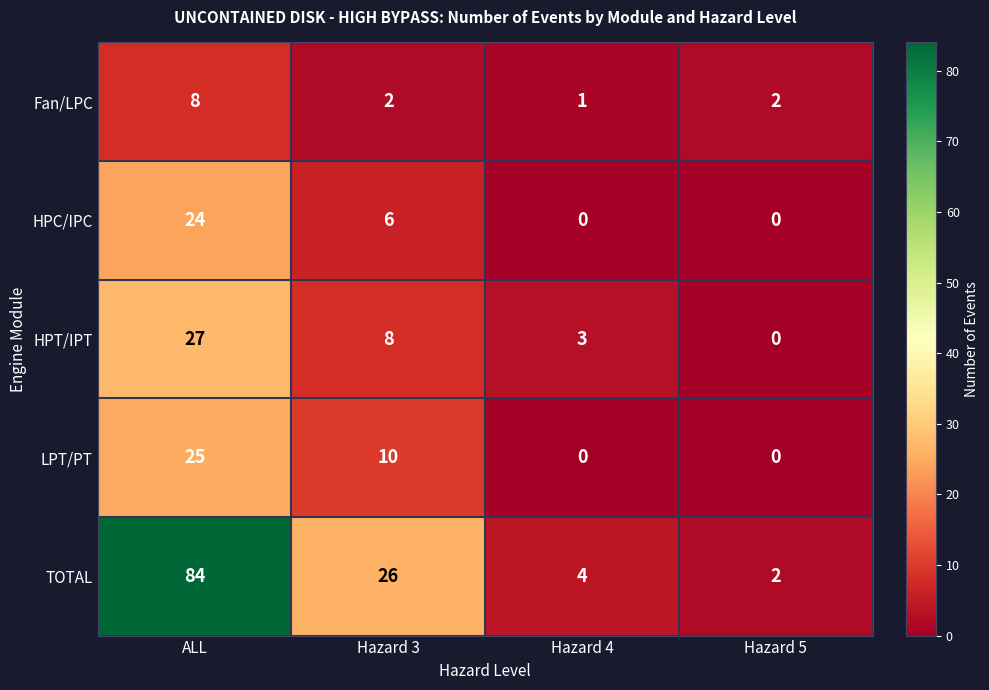

The value of Fan/LPC at ALL is 8. True or false?

True